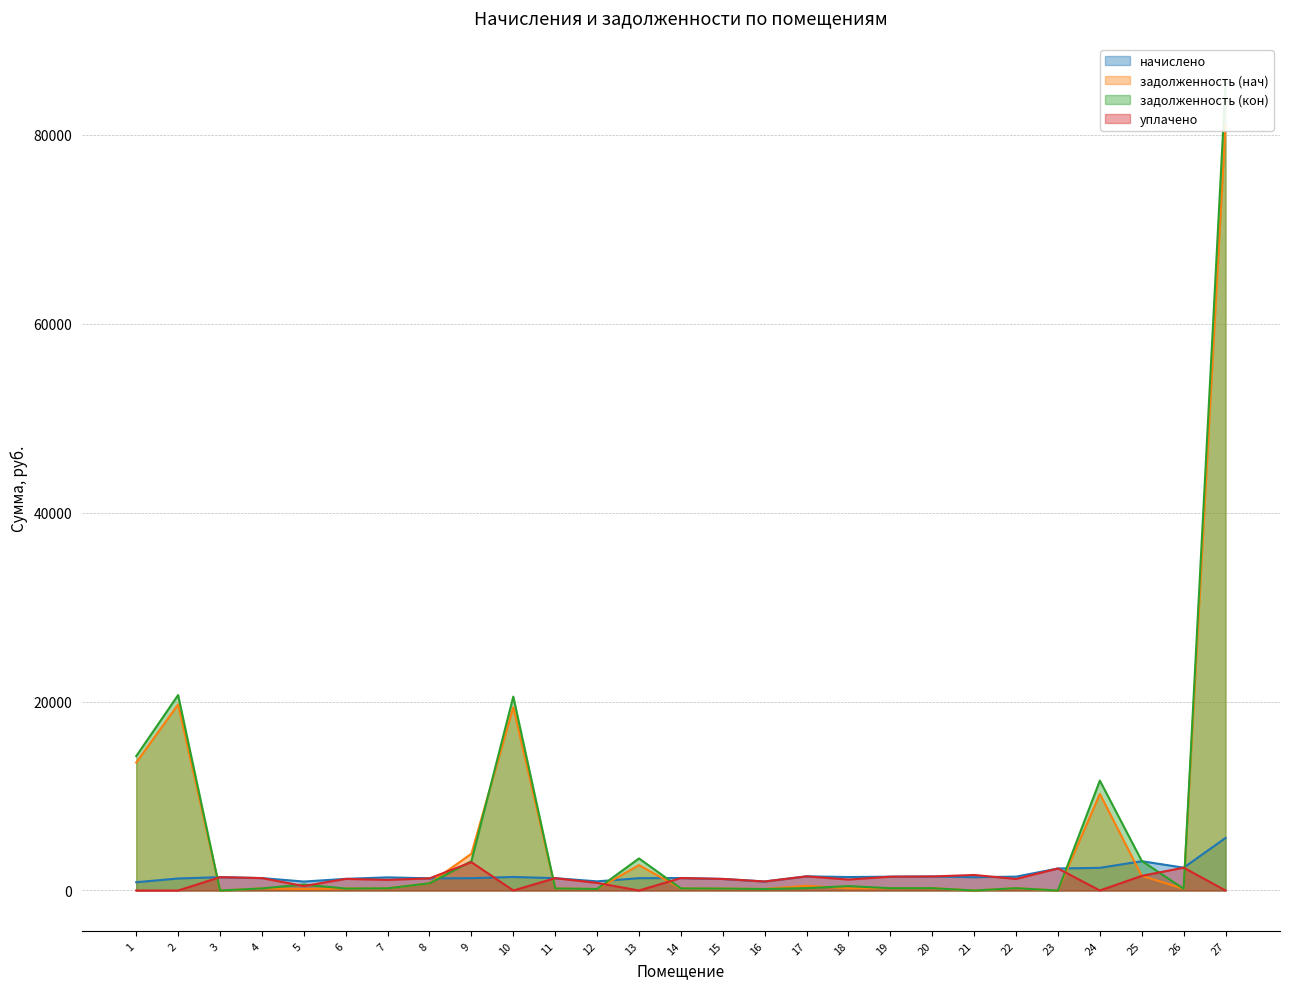

Reading left to right, list all the values displayed in this chart.

начислено: 874.5	1272.0	1411.9	1313.3	947.6	1230.7	1391.3	1284.7	1303.8	1431.0	1305.4	966.7	1303.8	1316.5	1224.3	954.0	1497.8	1424.6	1462.8	1485.1	1408.7	1466.0	2330.9	2397.7	3100.5	2416.8	5561.8
задолженность (нач): 13543.3	19699.3	0.0	218.9	158.1	205.1	231.9	757.2	3888.5	19410.8	217.6	161.1	2687.1	219.4	204.1	159.0	499.3	227.9	243.8	247.5	0.0	244.3	0.0	10227.6	1554.3	180.0	81109.9
задолженность (кон): 14223.2	20688.2	0.0	218.9	634.1	205.1	231.9	759.8	3103.9	20523.3	217.6	161.1	3392.9	219.4	204.1	159.0	249.6	465.3	243.8	247.5	0.0	244.3	0.0	11634.2	3132.2	179.4	85355.4
уплачено: 0.0	0.0	1411.9	1313.3	473.8	1230.7	1123.2	1284.9	3000.0	0.0	1305.4	805.6	0.0	1316.5	1224.3	954.0	1497.8	1158.5	1462.8	1485.1	1643.5	1222.6	2330.9	0.0	1550.2	2418.0	0.0